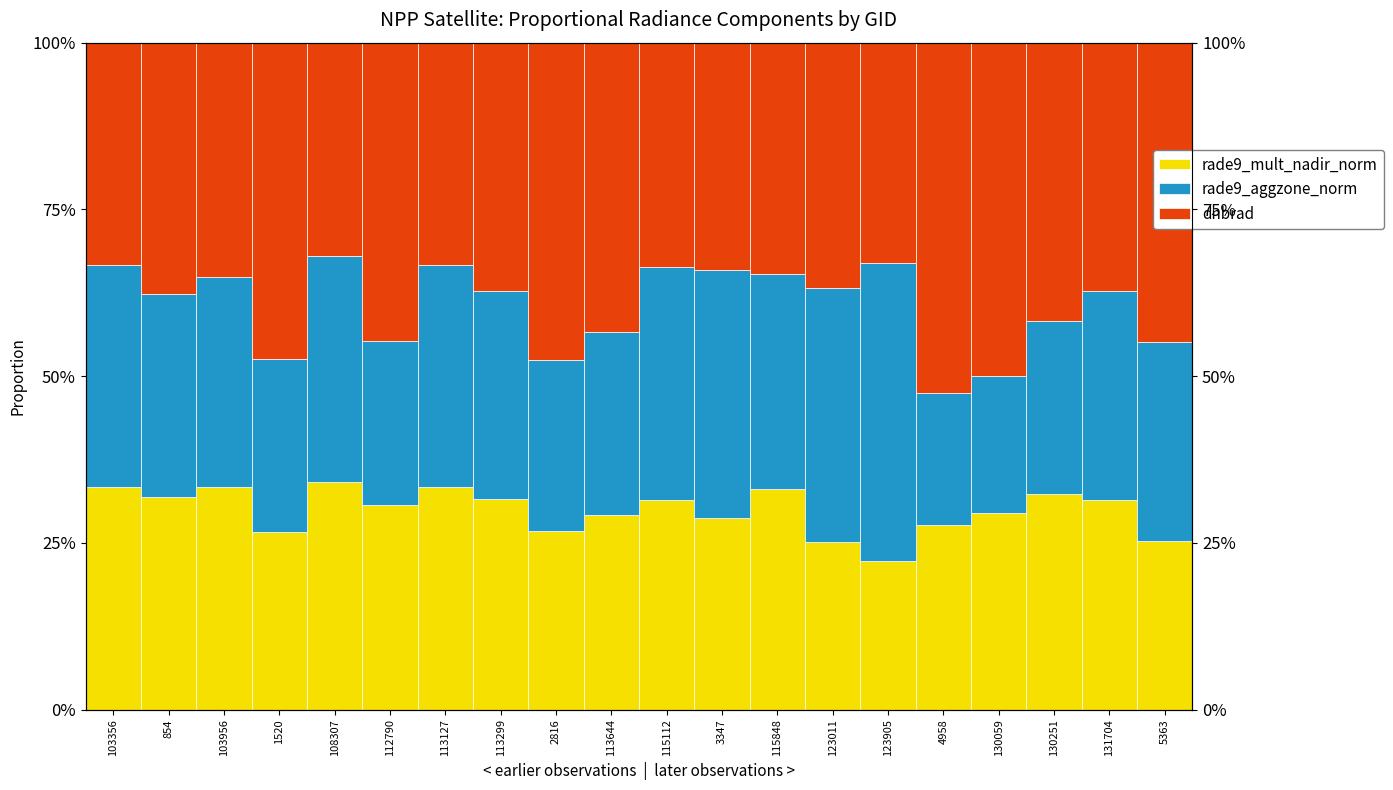

Reading left to right, list all the values displayed in this chart.

rade9_mult_nadir_norm: 0.3	0.3	0.3	0.3	0.3	0.3	0.3	0.3	0.3	0.3	0.3	0.3	0.3	0.3	0.2	0.3	0.3	0.3	0.3	0.3
rade9_aggzone_norm: 0.3	0.3	0.3	0.3	0.3	0.2	0.3	0.3	0.3	0.3	0.4	0.4	0.3	0.4	0.4	0.2	0.2	0.3	0.3	0.3
dnbrad: 0.3	0.4	0.4	0.5	0.3	0.4	0.3	0.4	0.5	0.4	0.3	0.3	0.3	0.4	0.3	0.5	0.5	0.4	0.4	0.4